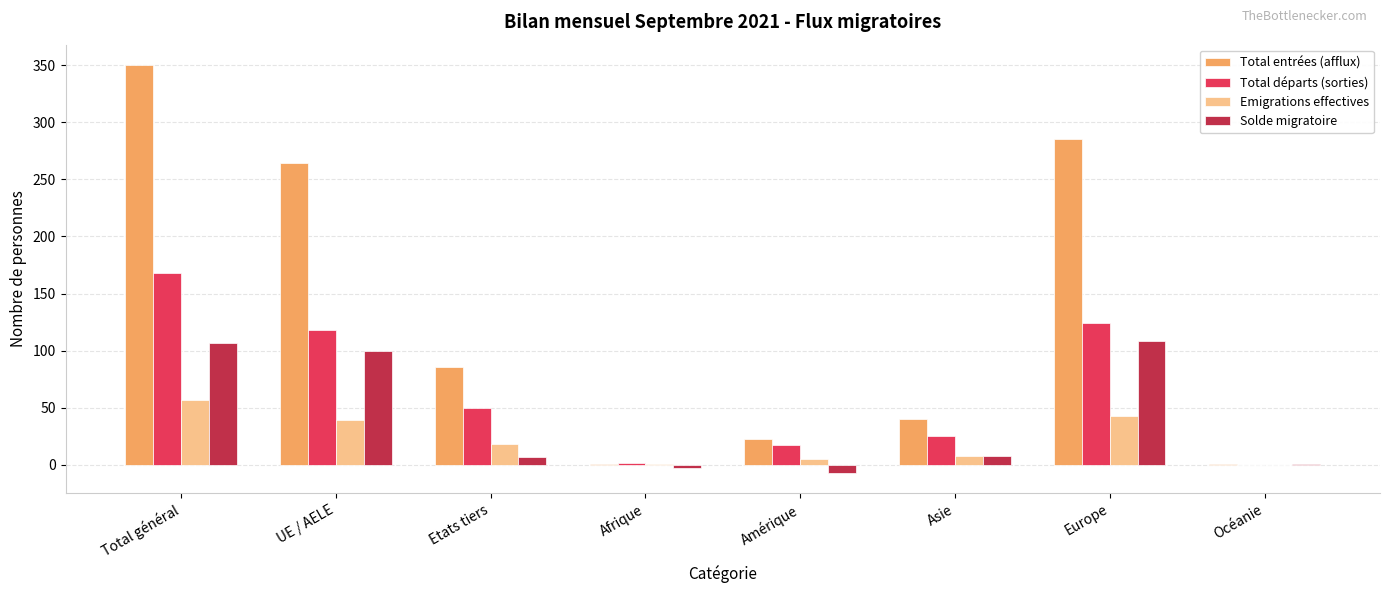

Read the Total entrées (afflux) value at Asie.

40